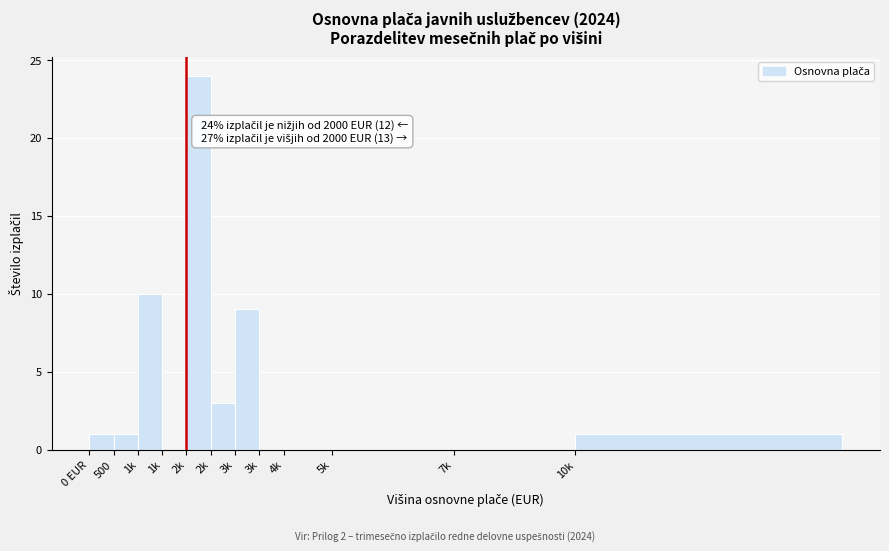

How many data points does each series have?

12